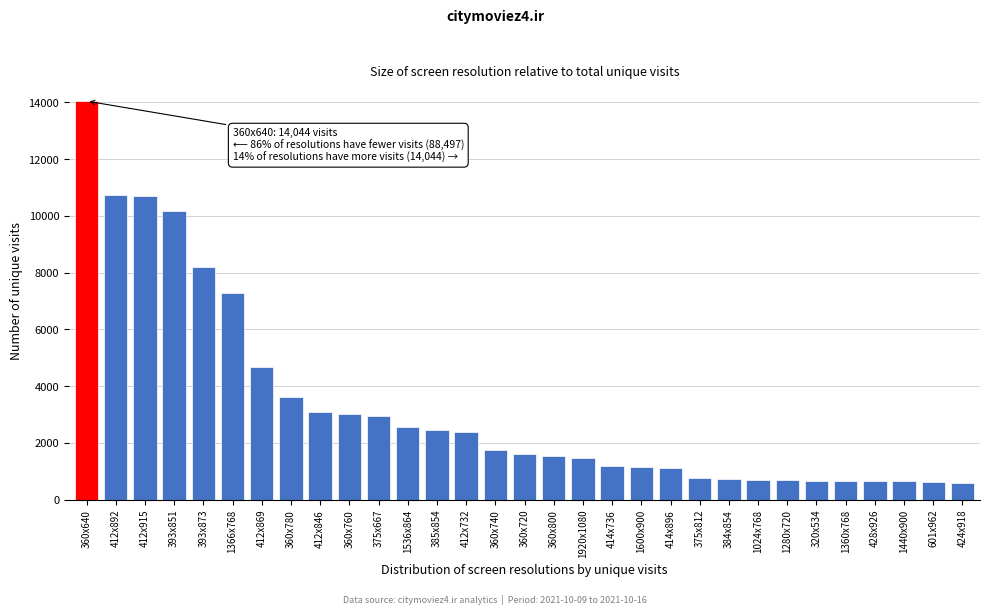

The chart shows a value of 6564 at 412x869. True or false?

False